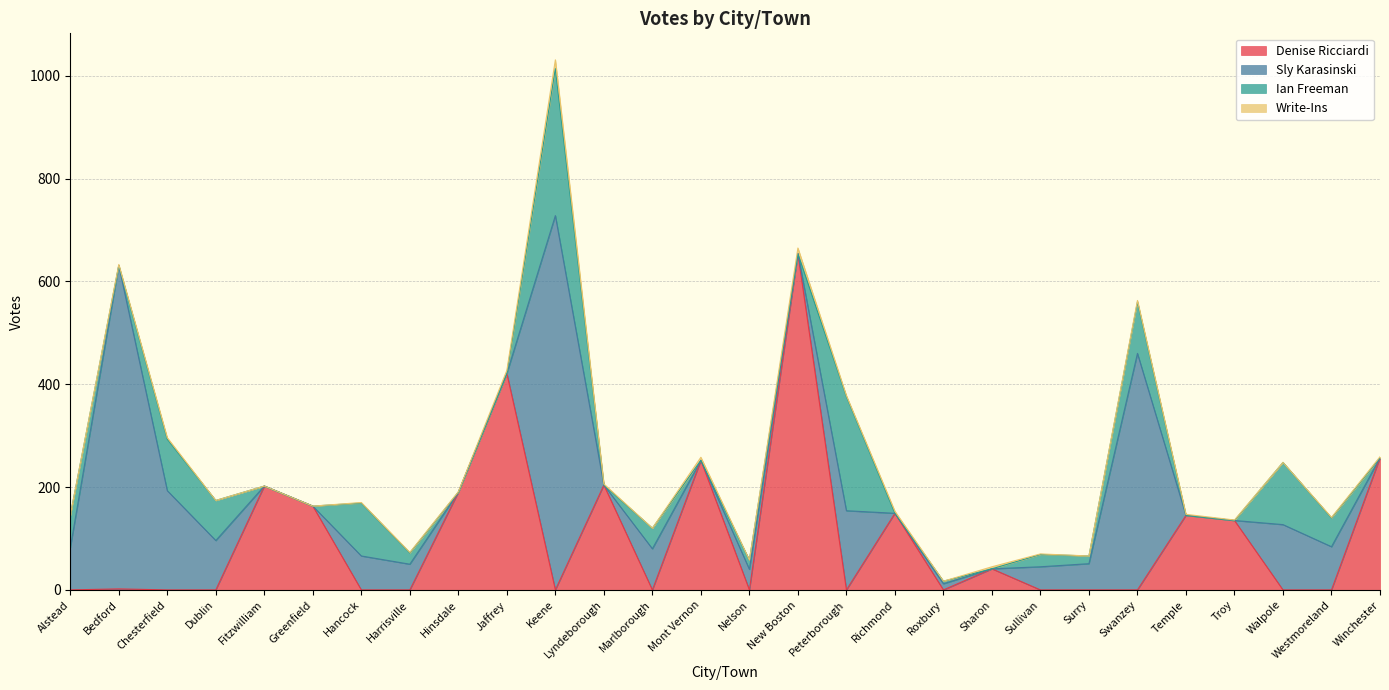

True or false: Ian Freeman has more than 0 interior local peaks.

True